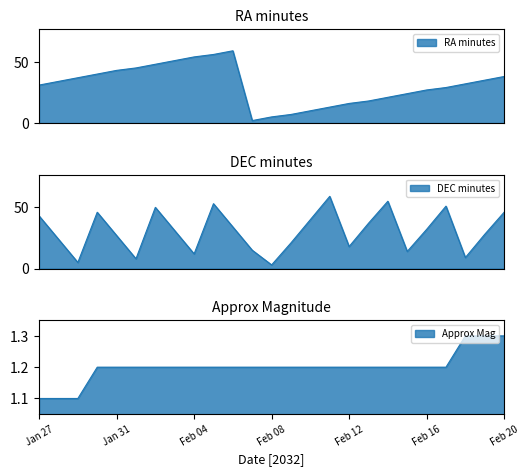

What is the label of the 21st point from the right?

Jan 31